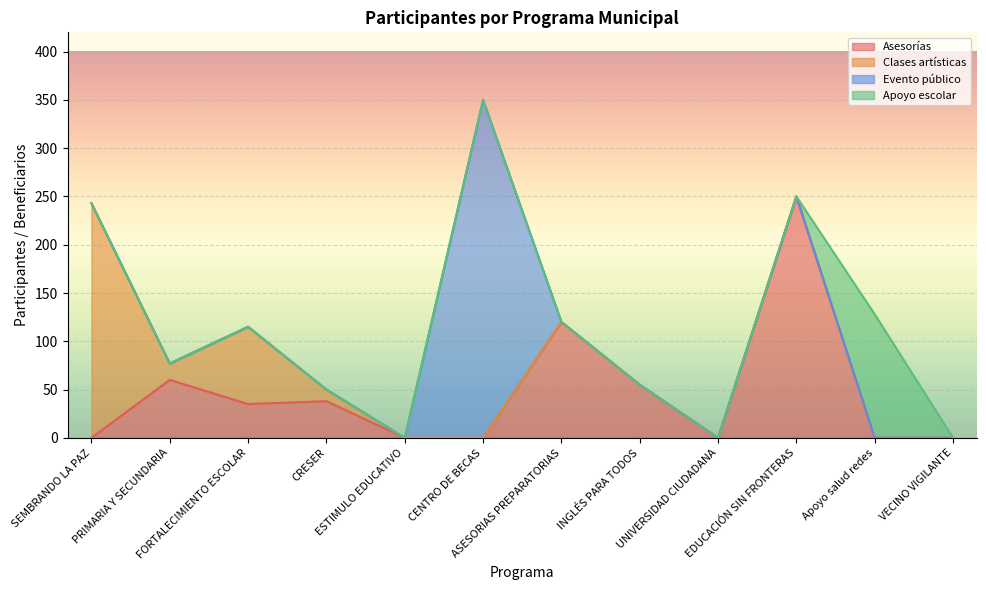

Reading left to right, transcribe all the data shown in this chart.

Asesorías: 0	60	35	38	0	0	120	55	0	250	0	0
Clases artísticas: 243	17	80	12	0	0	0	0	0	0	0	0
Evento público: 0	0	0	0	0	350	0	0	0	0	0	0
Apoyo escolar: 0	0	0	0	0	0	0	0	0	0	128	0